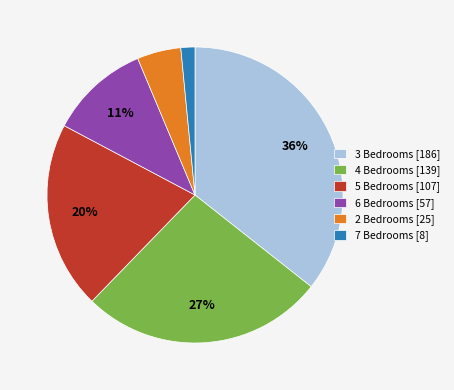

To the nearest percent, what portion does 7 Bedrooms represent?

2%